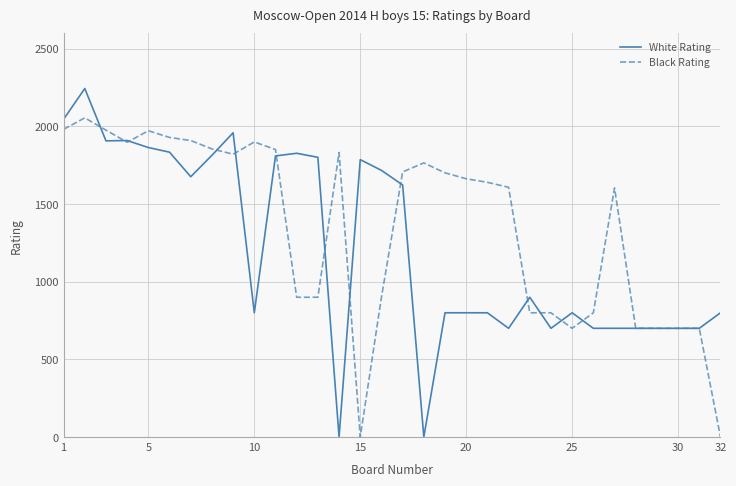

How many categories are shown in the chart?

32